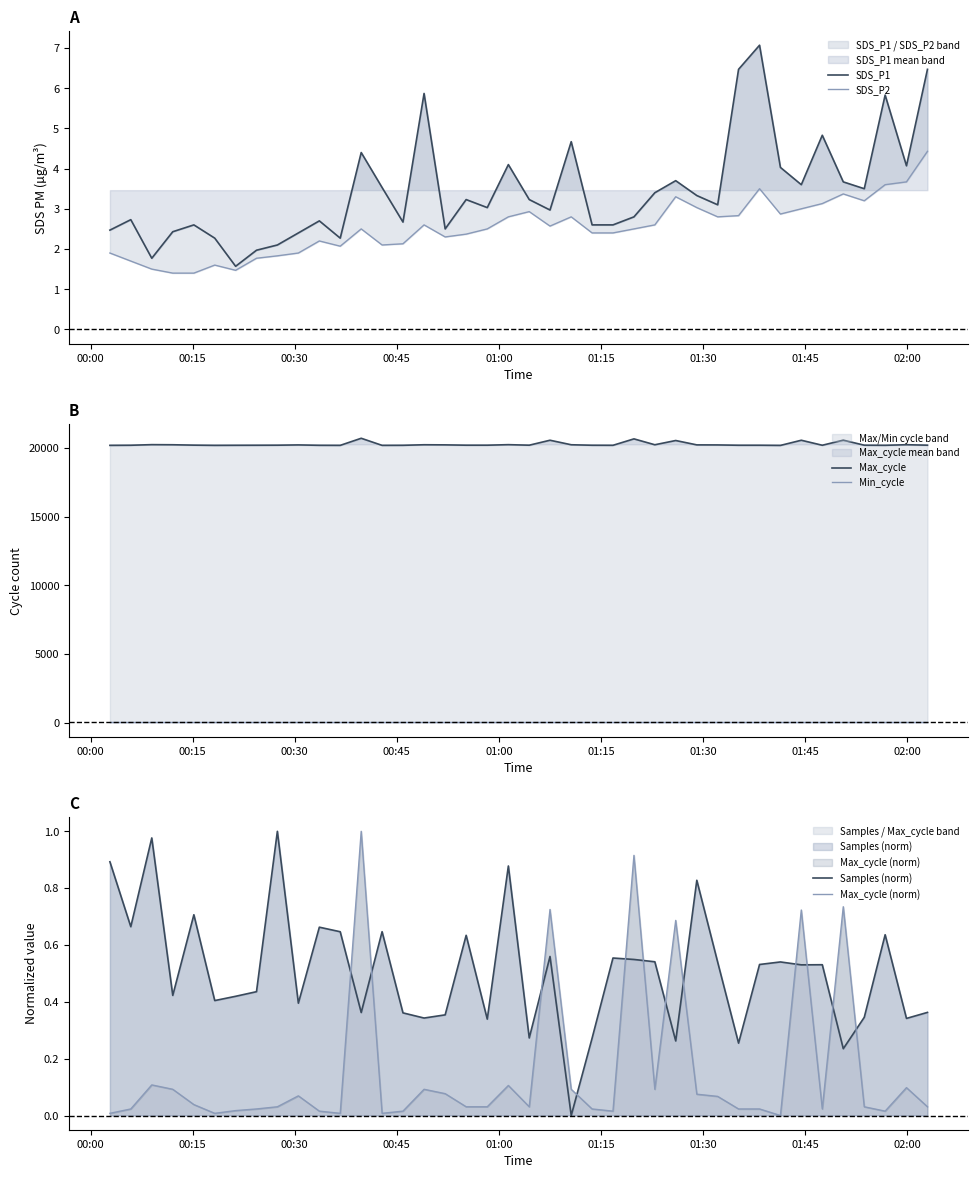

The value of Max_cycle (norm) at 00:15 is 0.0. True or false?

False